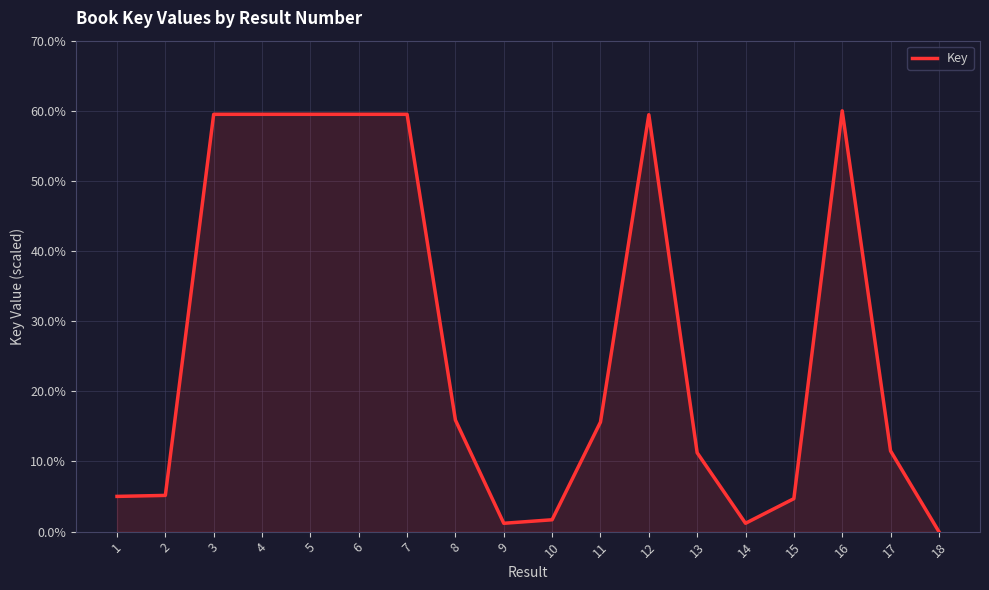

How many distinct data groups are displayed?

1